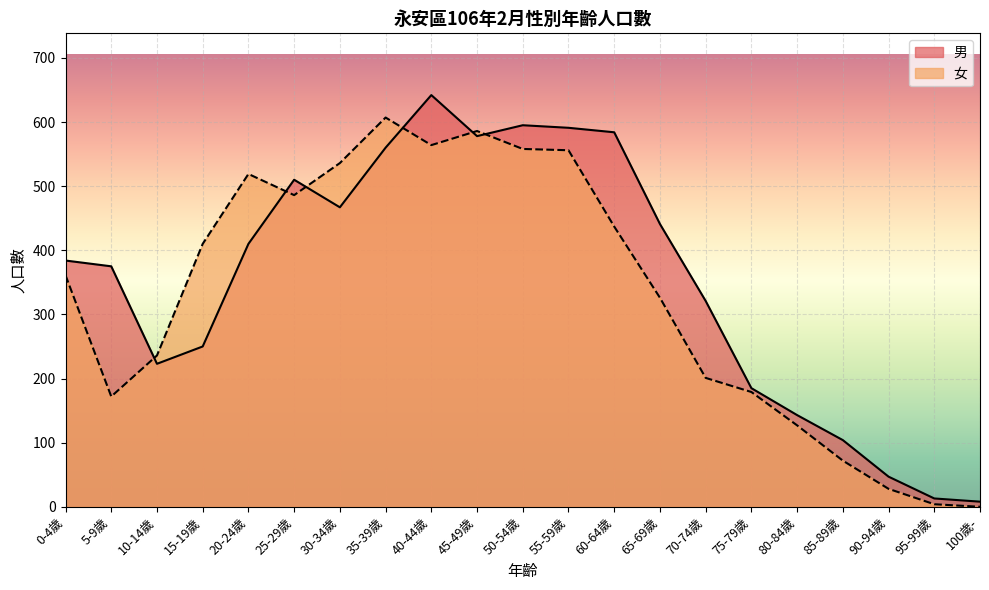

What value does the 男 series have at 40-44歲, to the nearest 100?

600